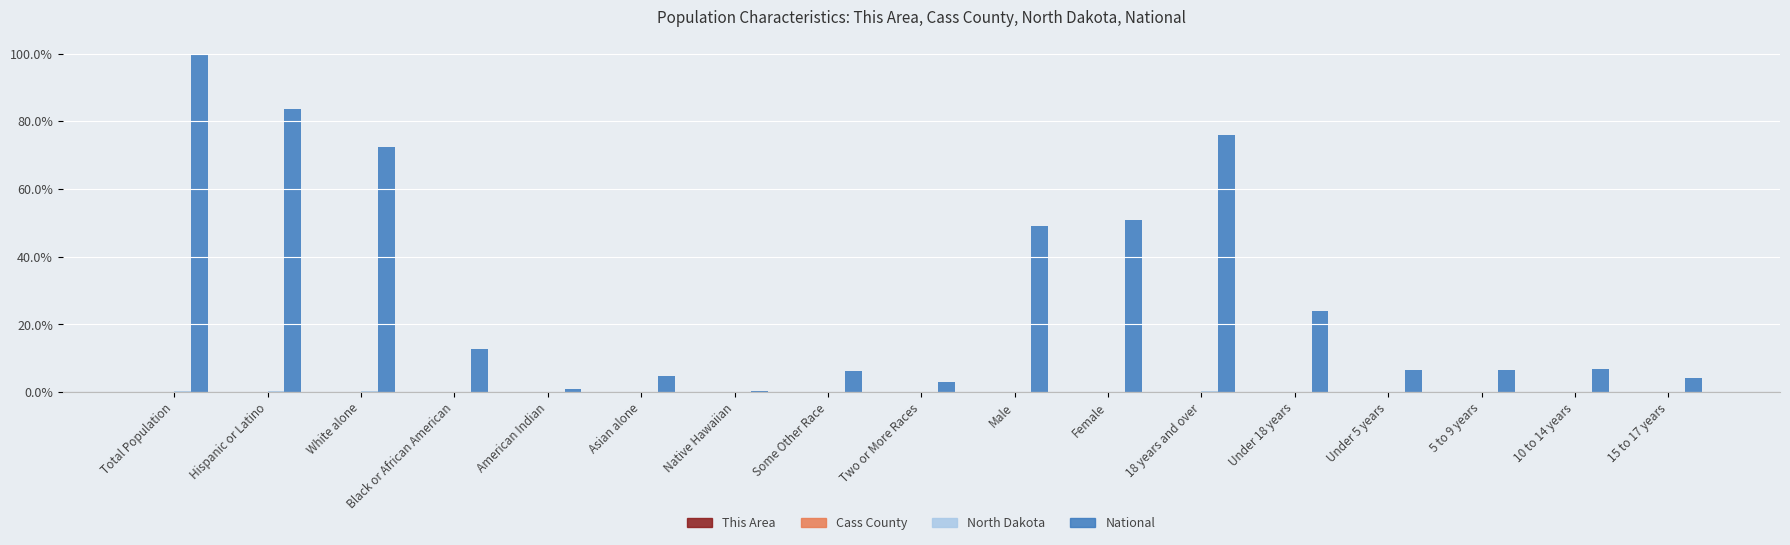

How many data points does each series have?

17